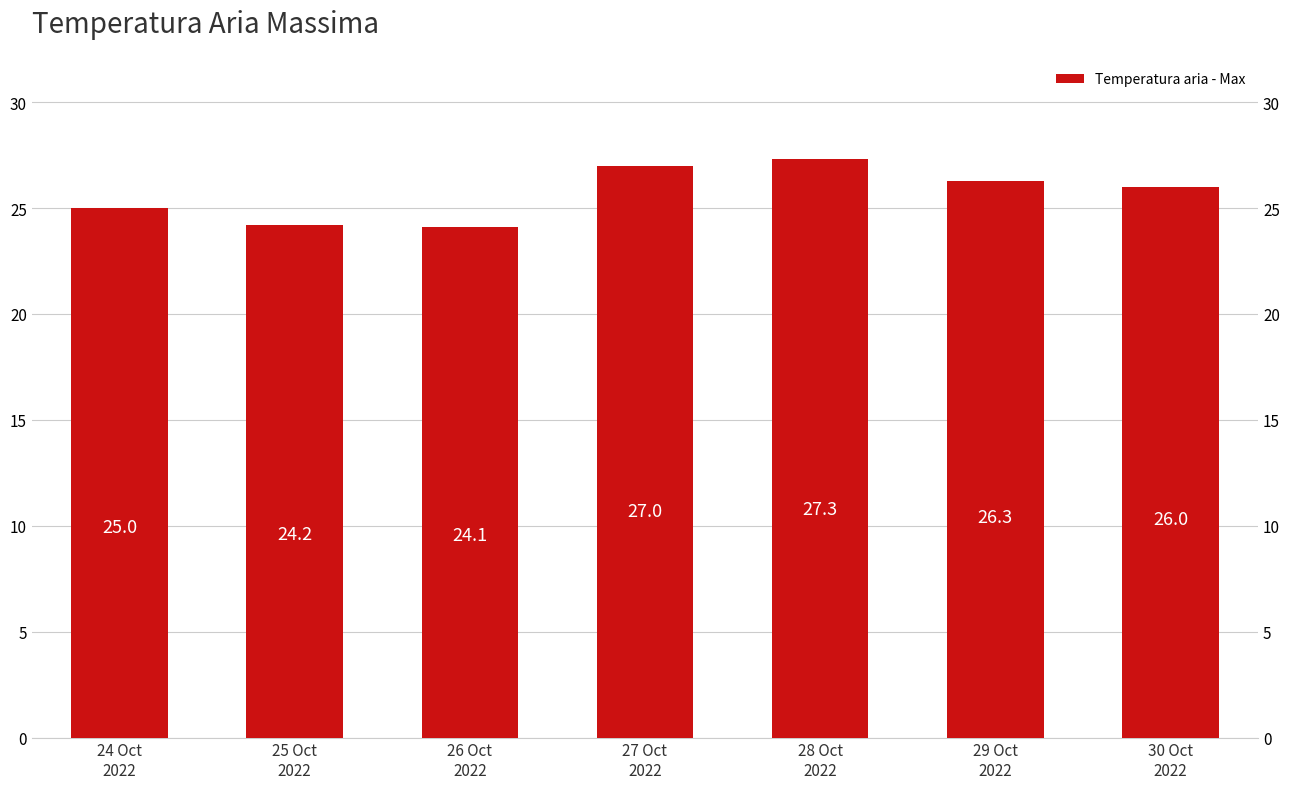

Where does the data first go above 26?

27 Oct
2022